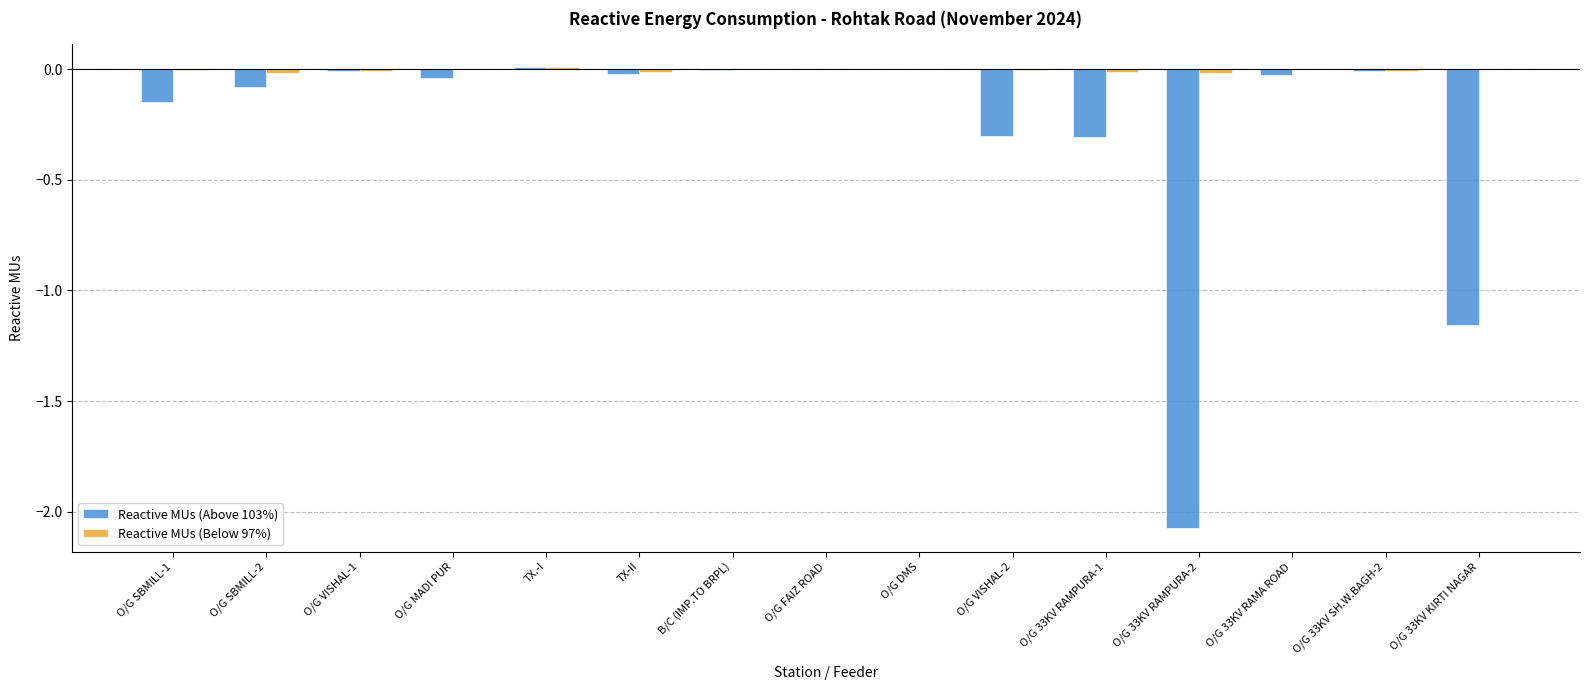

How many groups of bars are there?

15